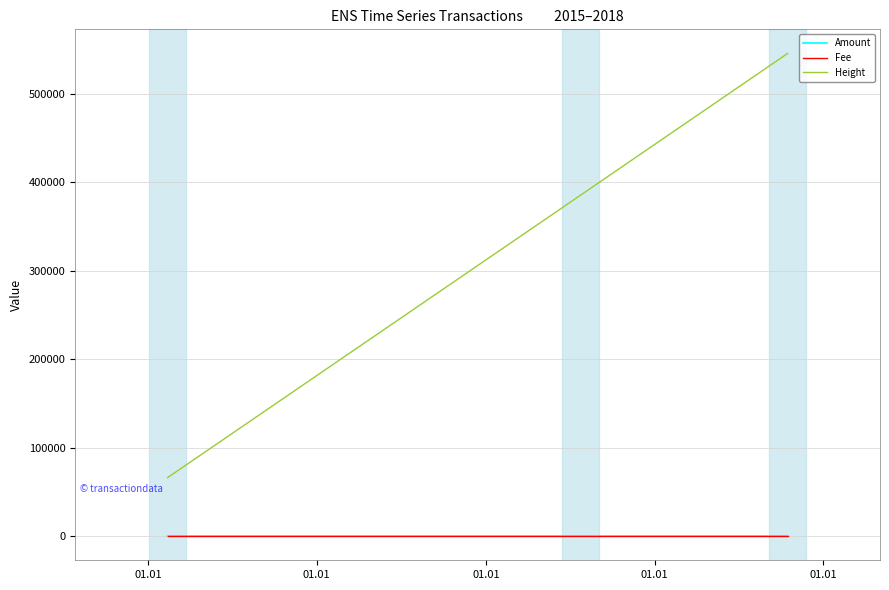

At how many categories does at least one series exceed 150098?

2